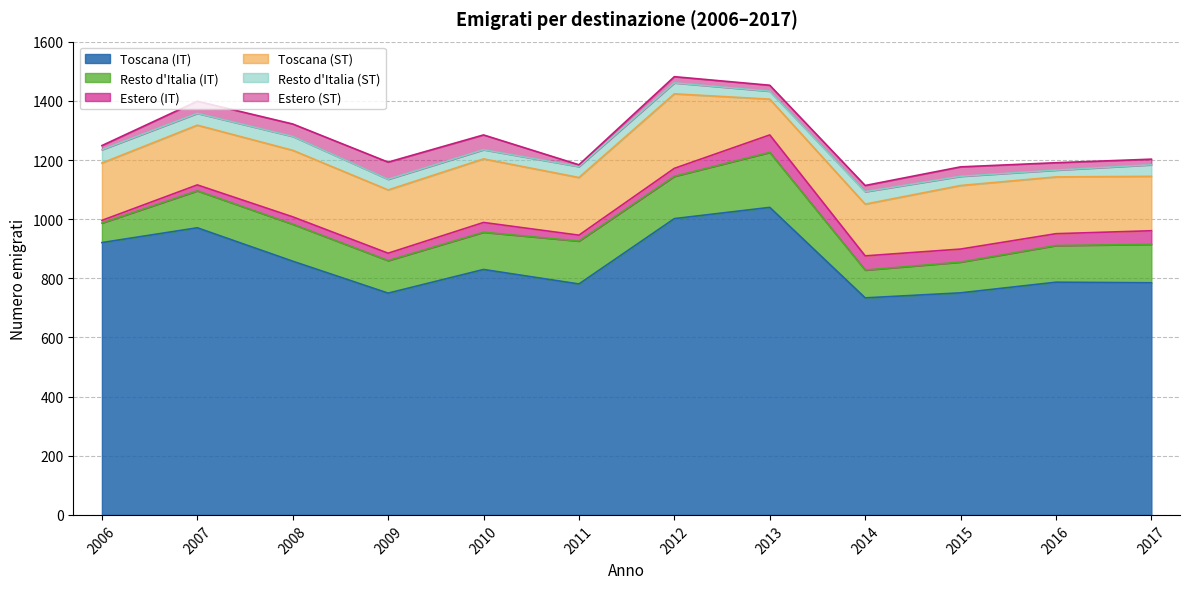

What is the difference between the maximum and second lowest values in the Estero (IT) series?

39